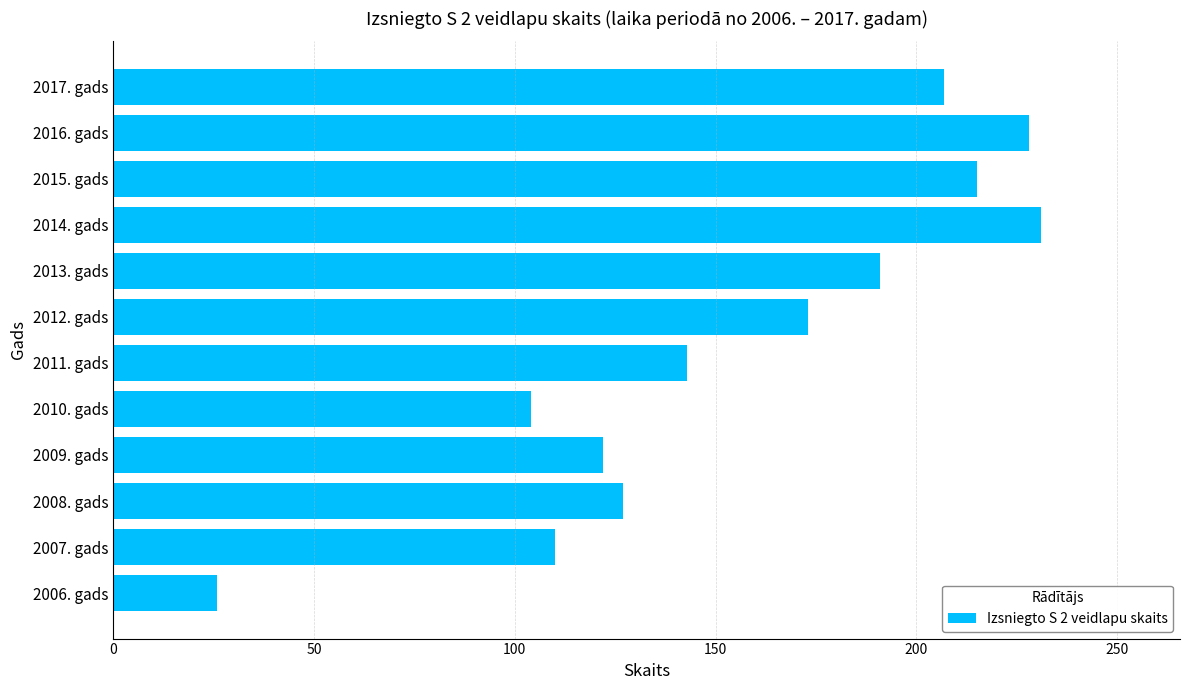

Rank the categories by value from highest to lowest.

2014. gads, 2016. gads, 2015. gads, 2017. gads, 2013. gads, 2012. gads, 2011. gads, 2008. gads, 2009. gads, 2007. gads, 2010. gads, 2006. gads